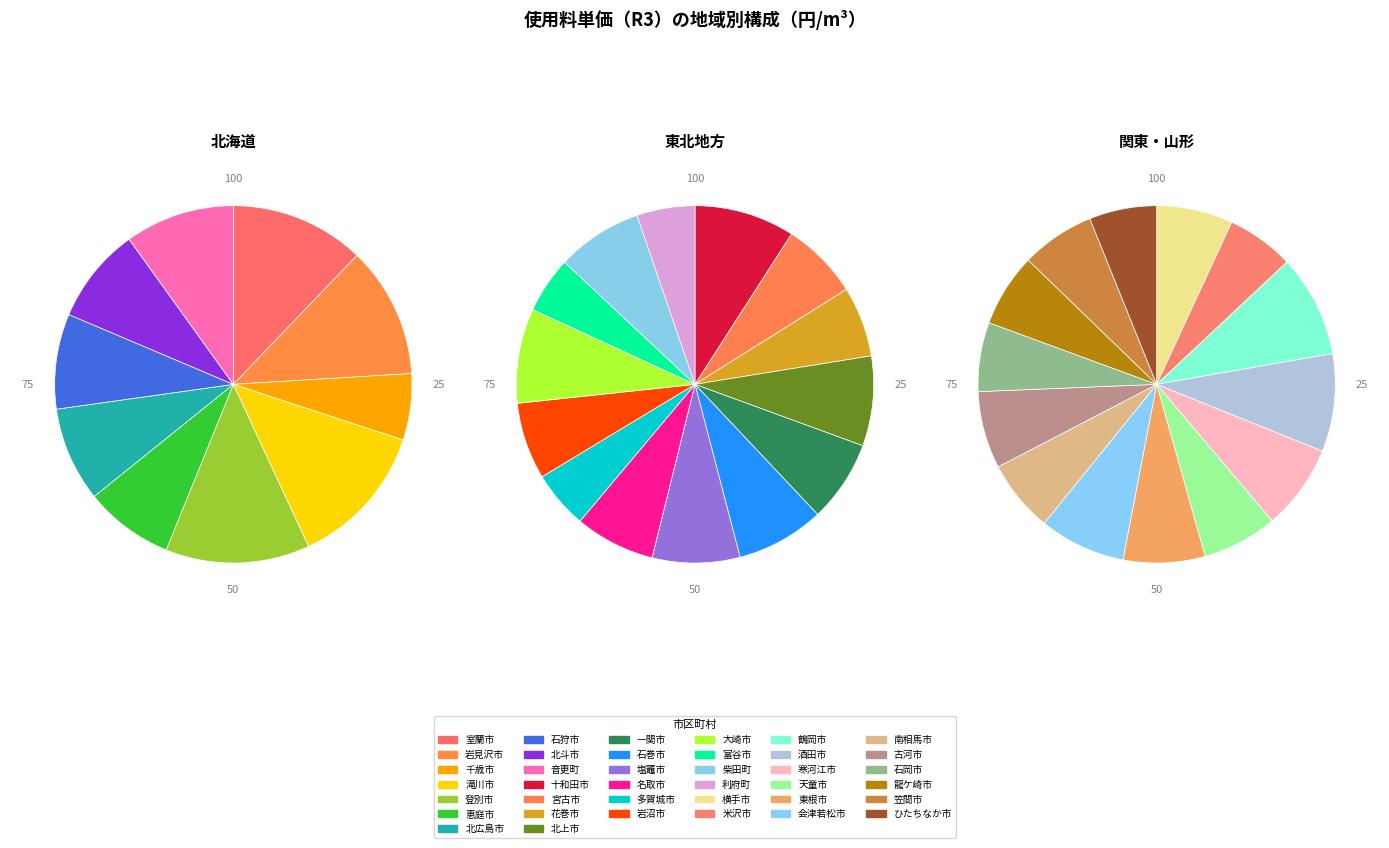

Is the sum of 酒田市 and 横手市 greater than half?

No